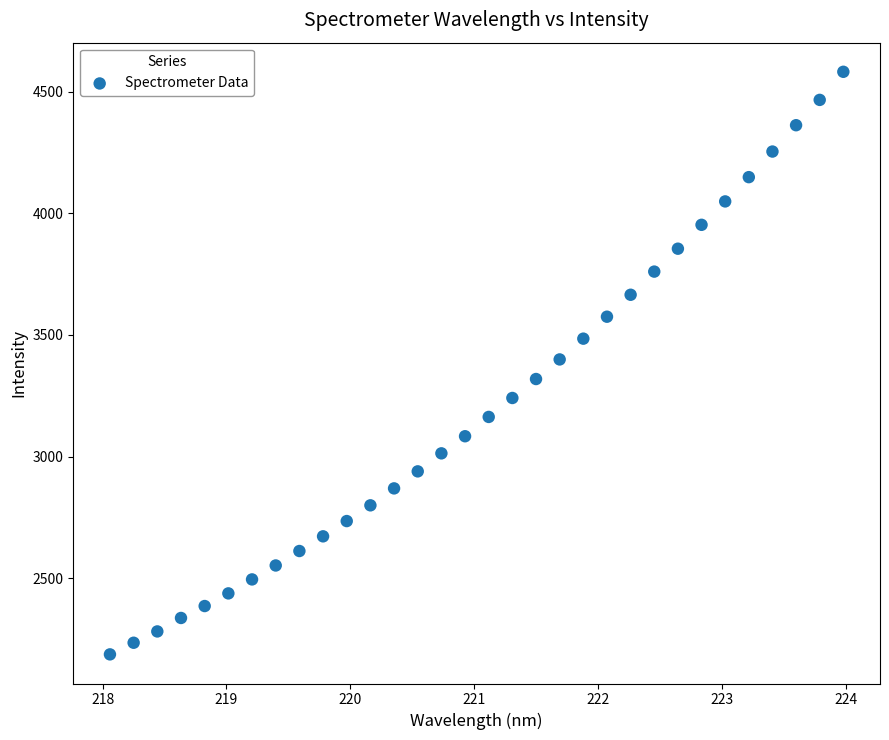

What is the range of X values (max minus min)?

5.9